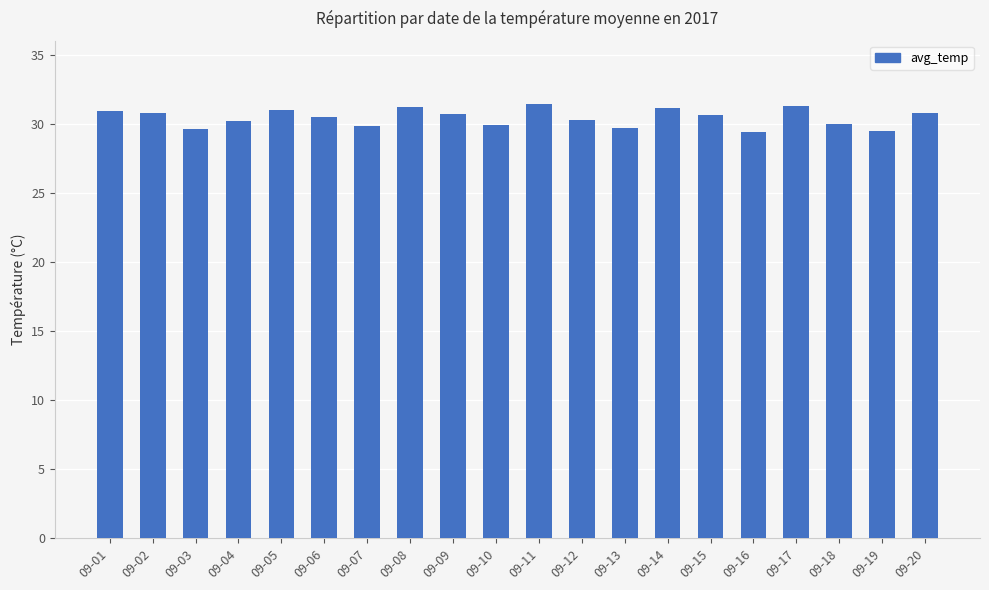

The chart shows a value of 30.0 at 09-18. True or false?

True